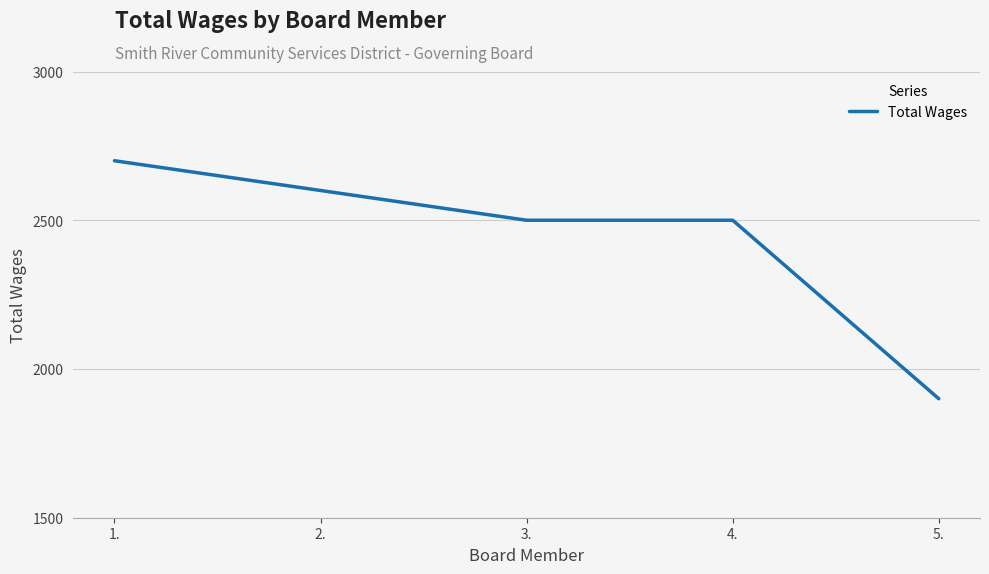

What position from the right is 2.?

4